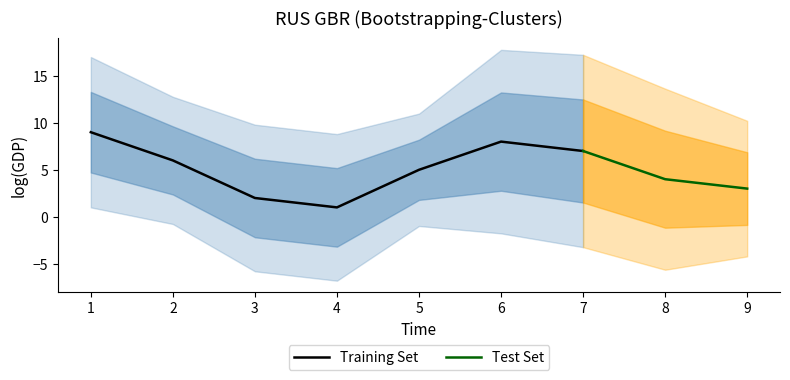

The value of Training Set at 2 is 6. True or false?

True